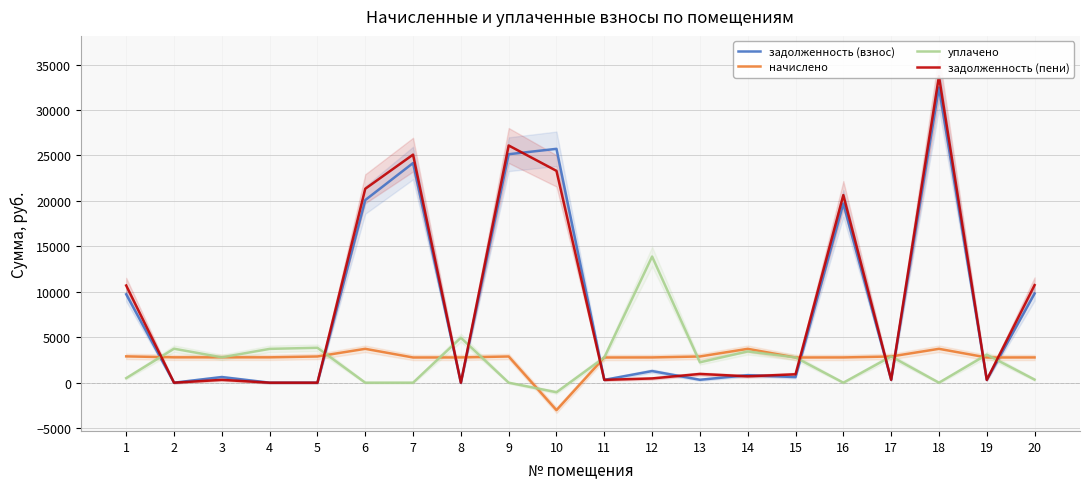

What is the maximum value for уплачено?

13878.2